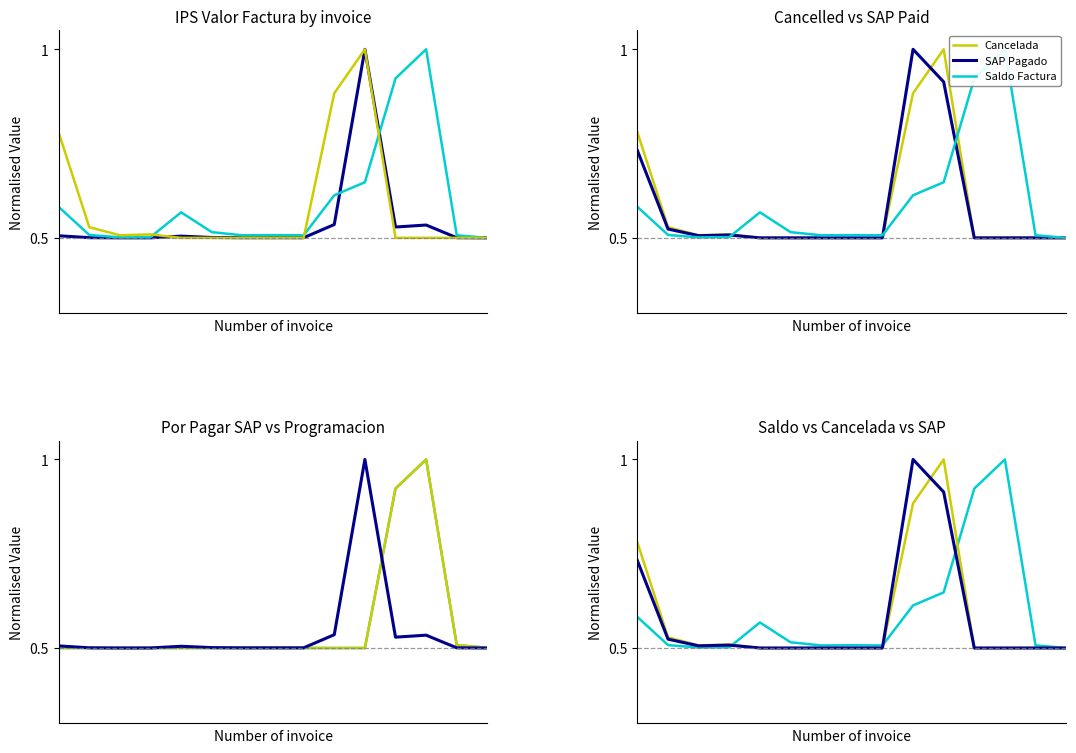

Reading left to right, extract all data points from this chart.

Valor Factura: 0=0.5	1=0.5	2=0.5	3=0.5	4=0.5	5=0.5	6=0.5	7=0.5	8=0.5	9=0.5	10=1.0	11=0.5	12=0.5	13=0.5	14=0.5
Saldo Factura: 0=0.6	1=0.5	2=0.5	3=0.5	4=0.6	5=0.5	6=0.5	7=0.5	8=0.5	9=0.6	10=0.6	11=0.9	12=1.0	13=0.5	14=0.5
Cancelada: 0=0.8	1=0.5	2=0.5	3=0.5	4=0.5	5=0.5	6=0.5	7=0.5	8=0.5	9=0.9	10=1.0	11=0.5	12=0.5	13=0.5	14=0.5
SAP Pagado: 0=0.7	1=0.5	2=0.5	3=0.5	4=0.5	5=0.5	6=0.5	7=0.5	8=0.5	9=1.0	10=0.9	11=0.5	12=0.5	13=0.5	14=0.5
Por Pagar SAP: 0=0.5	1=0.5	2=0.5	3=0.5	4=0.5	5=0.5	6=0.5	7=0.5	8=0.5	9=0.5	10=0.5	11=0.9	12=1.0	13=0.5	14=0.5
En Programacion: 0=0.5	1=0.5	2=0.5	3=0.5	4=0.5	5=0.5	6=0.5	7=0.5	8=0.5	9=0.5	10=0.5	11=0.9	12=1.0	13=0.5	14=0.5